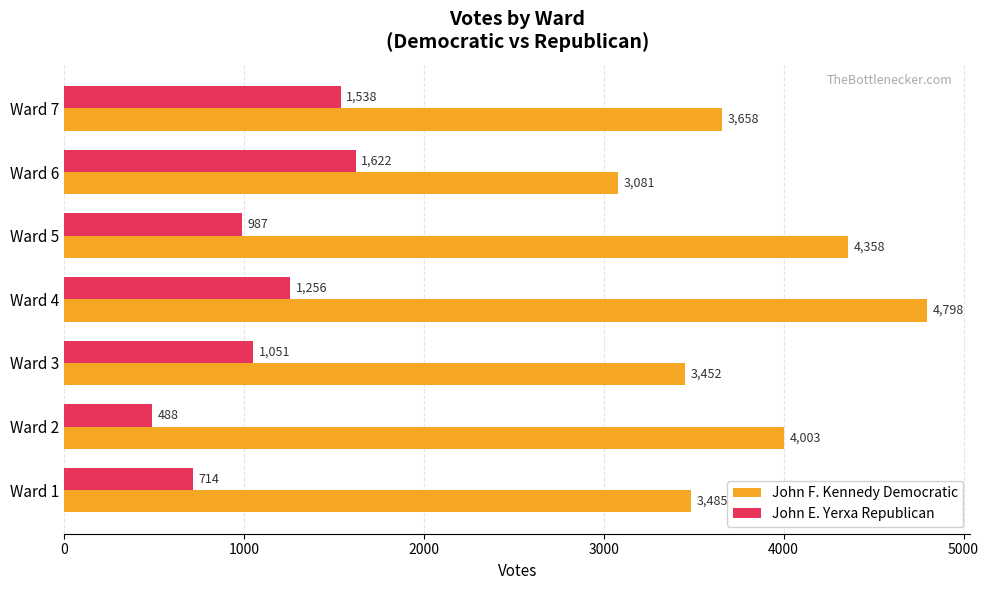

What is the maximum value for John F. Kennedy Democratic?

4798